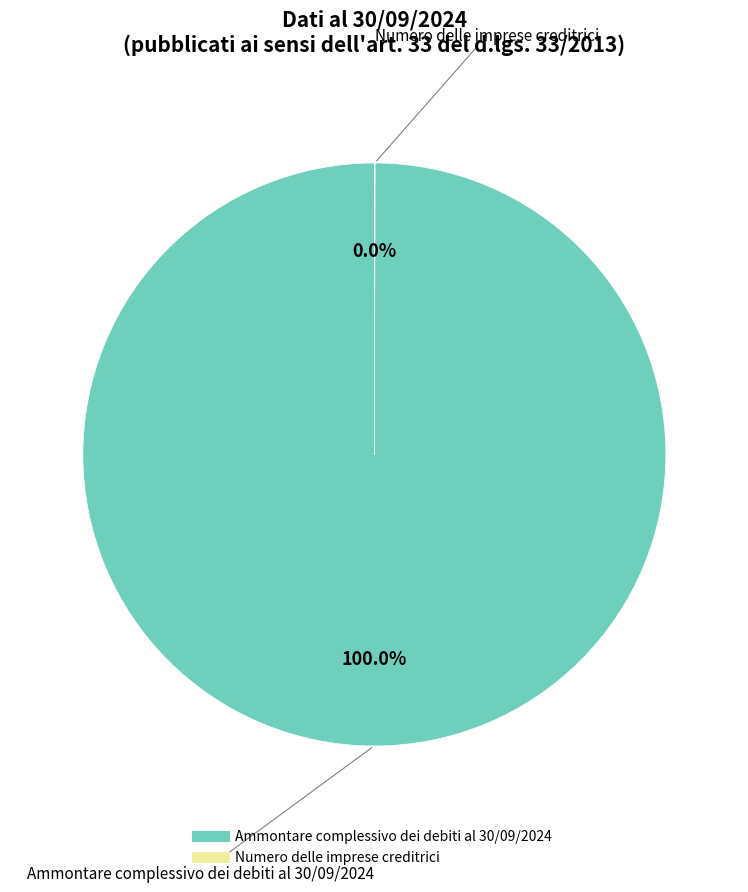

What is the largest slice in the pie chart?

Ammontare complessivo dei debiti al 30/09/2024